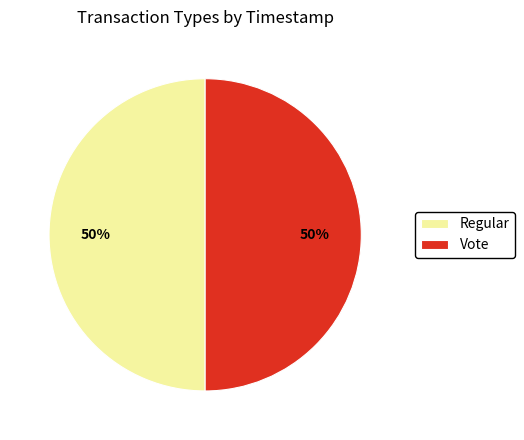

What is the ratio of the value at Regular to the value at Vote?

1.0